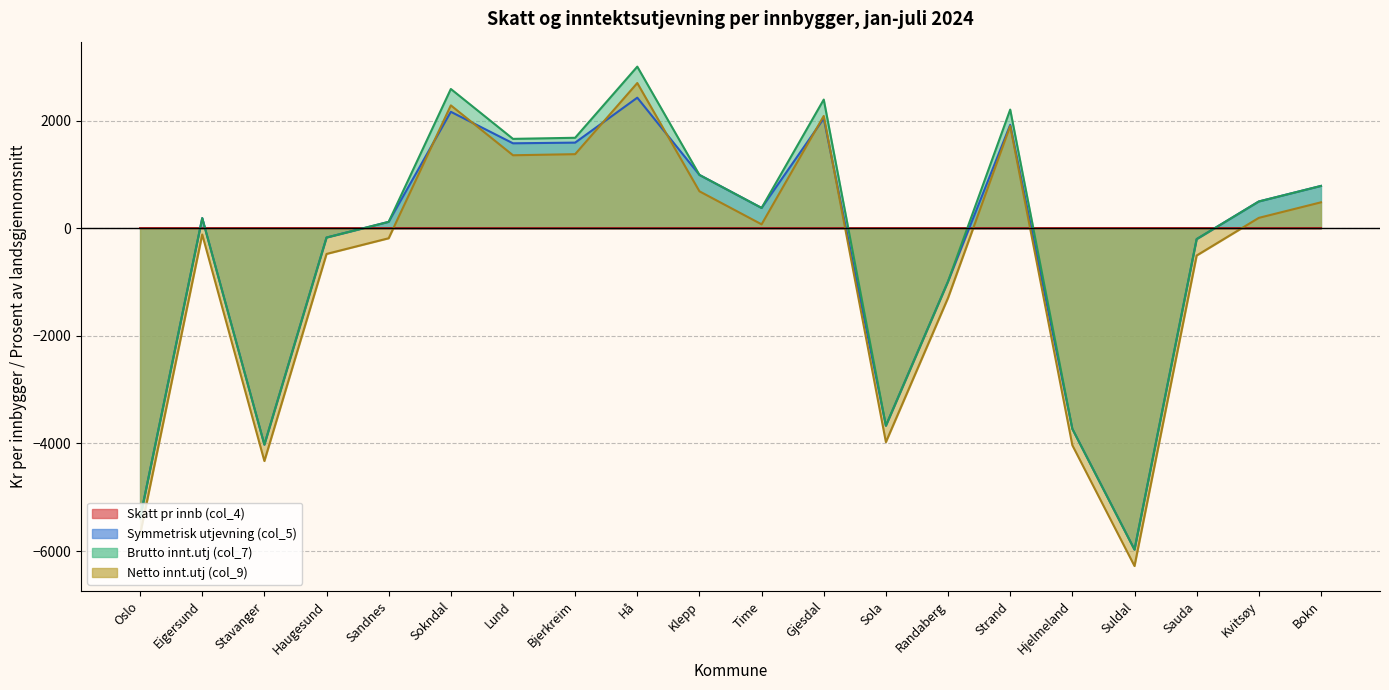

In Skatt pr innb (col_4), how many points are higher than both neighbors (excluding endpoints)?

5